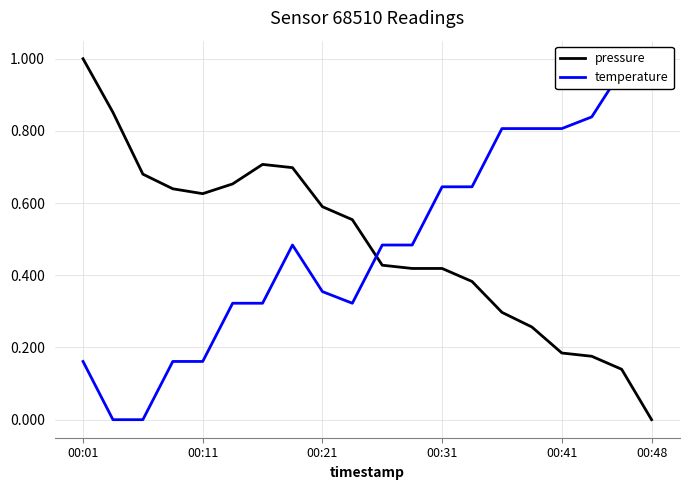

At which label does pressure reach its peak?

00:01